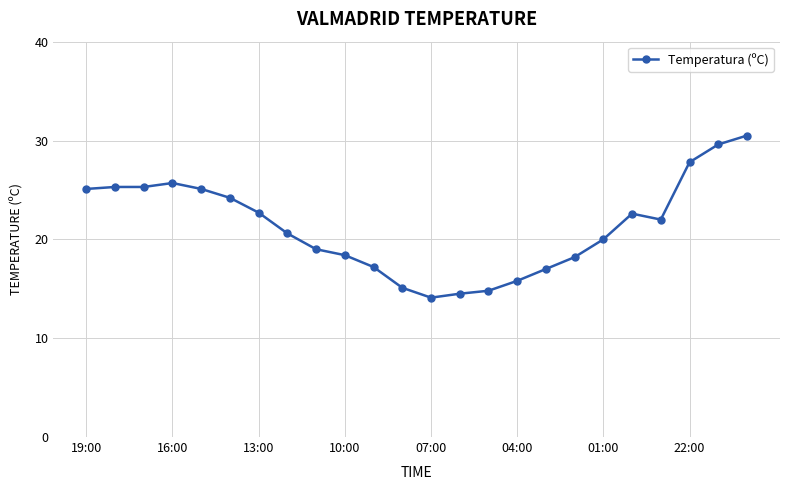

What is the average value?

21.3